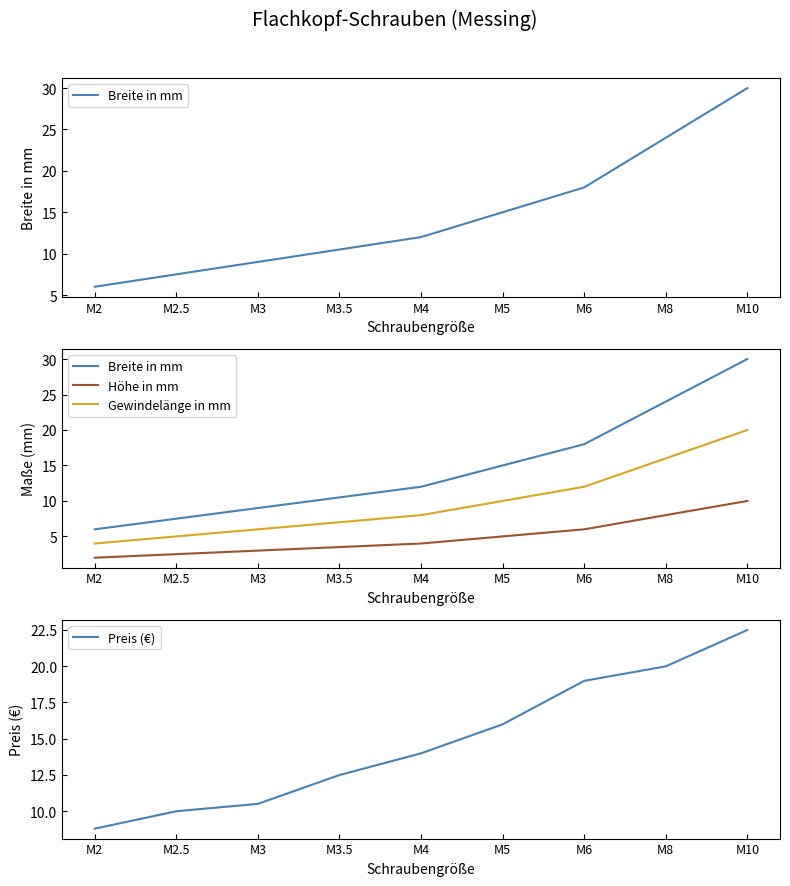

At how many categories does at least one series exceed 2?

9